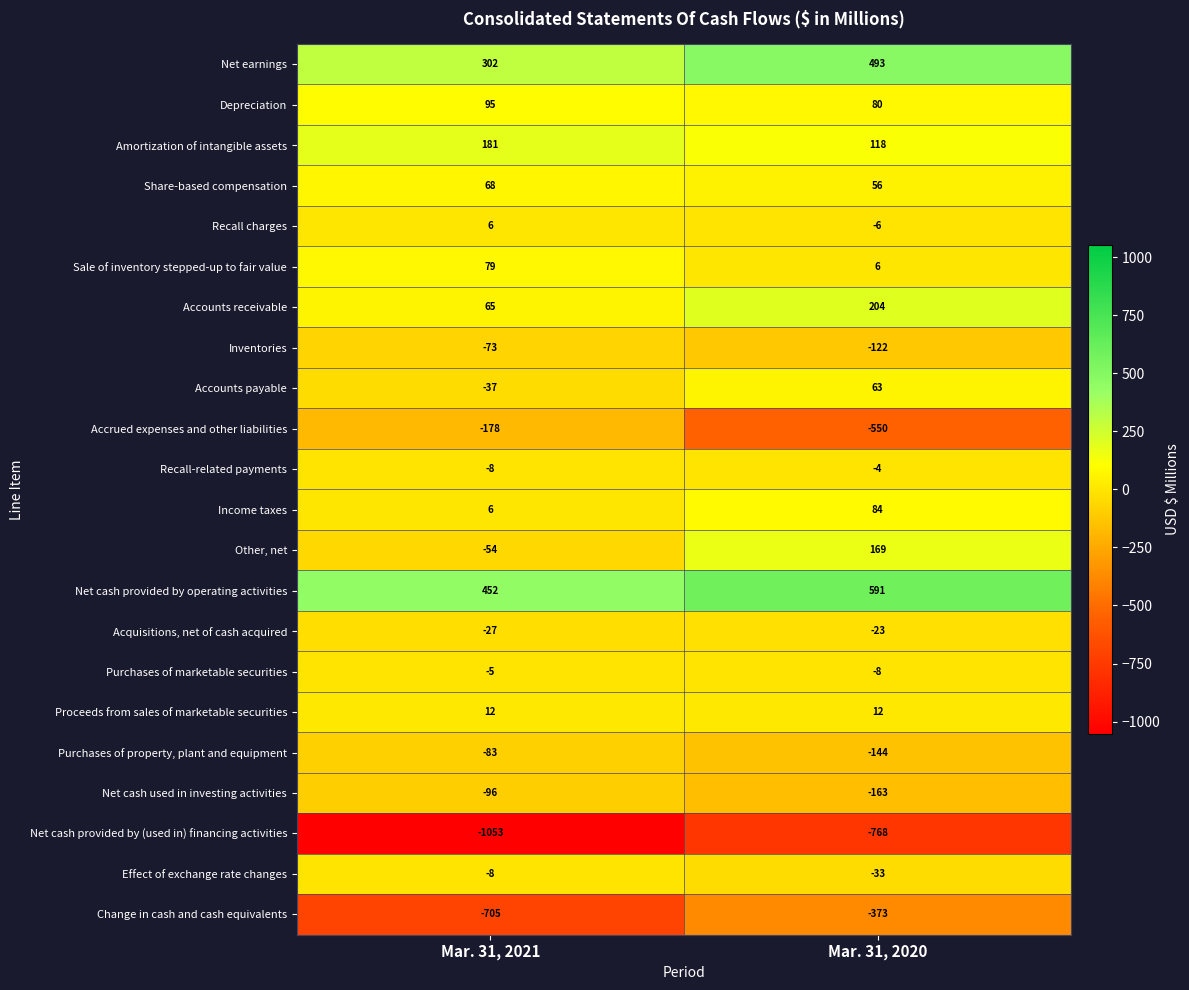

Is it true that Income taxes equals 10 at Mar. 31, 2021?

False